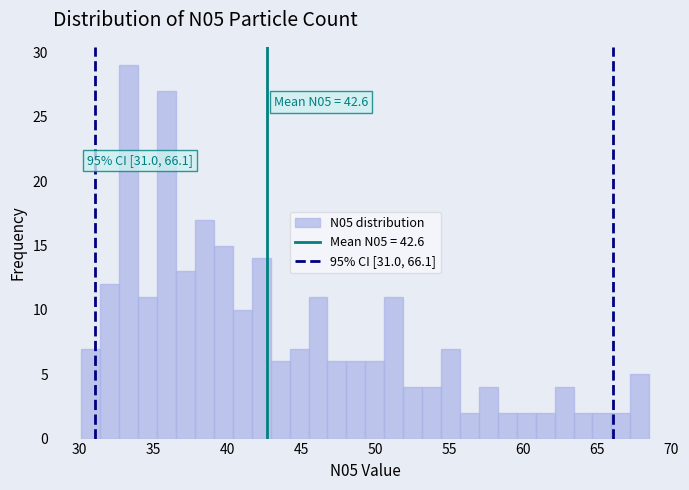

Read against the x-axis, roughly where is the centre of the tallest bar?

33.5